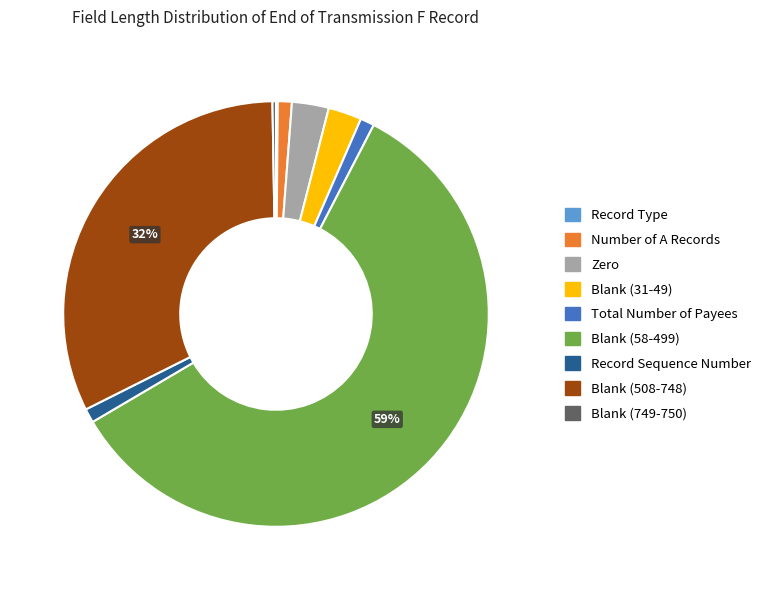

Which slice is the largest?

Blank (58-499)